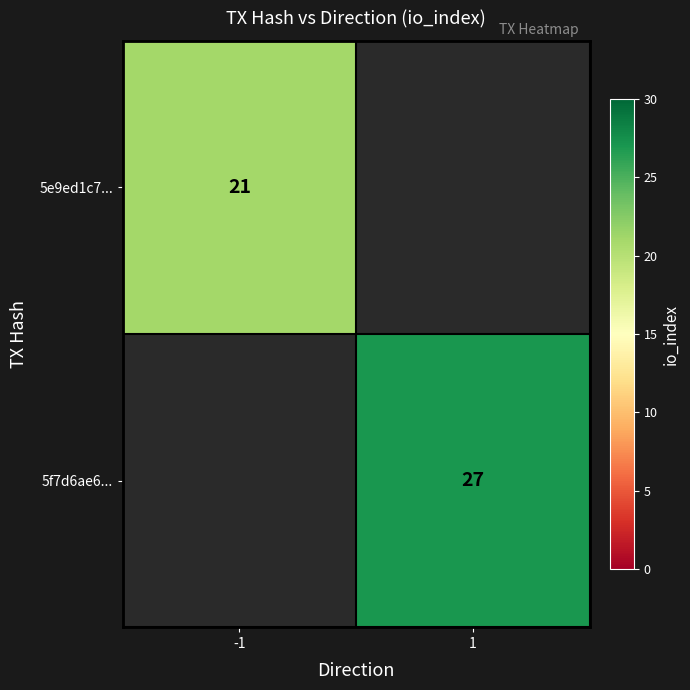

Is it true that 5e9ed1c7... equals 5 at -1?

False